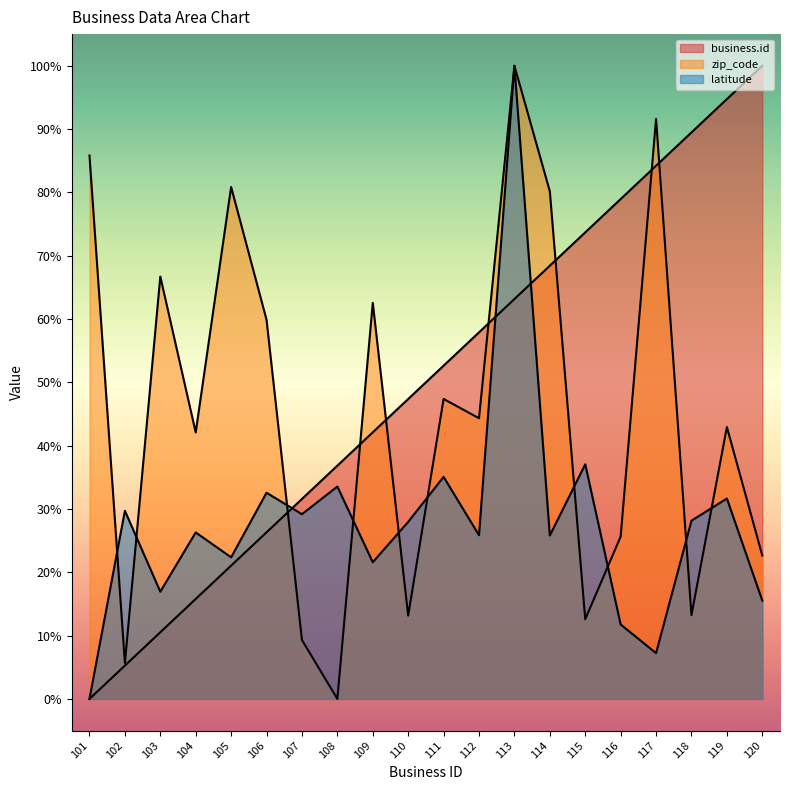

Where is business.id nearest to the value 50?

111